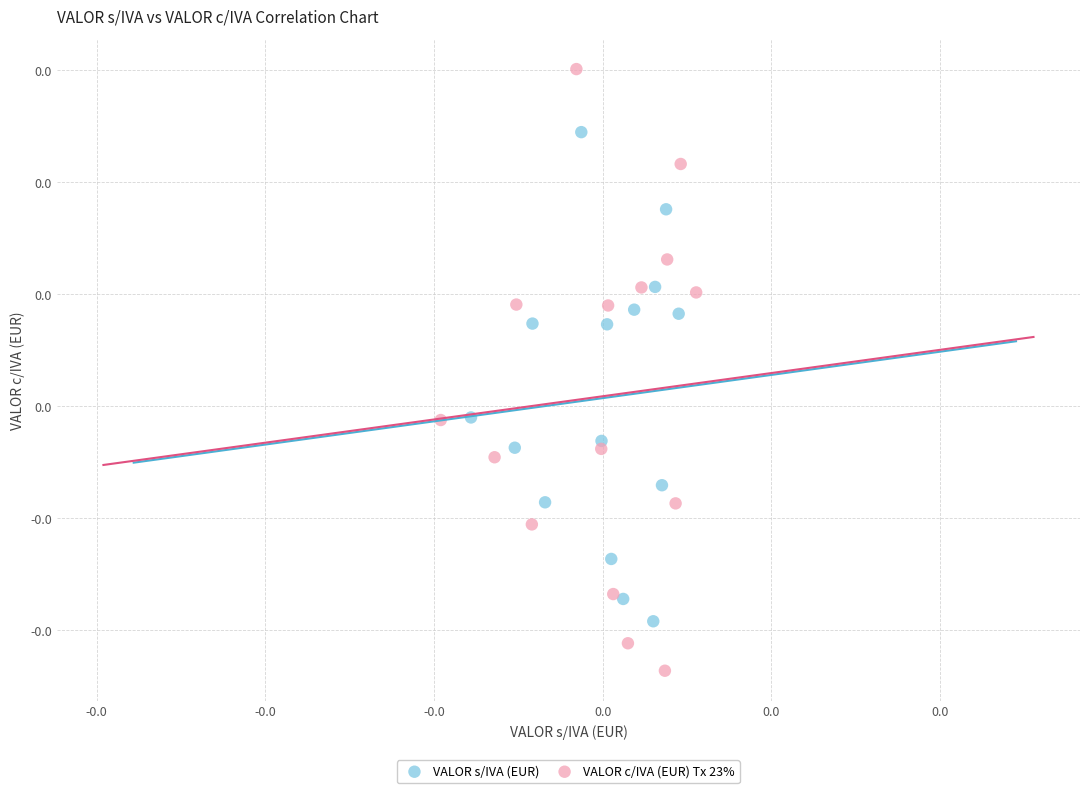

What are all the series names shown in the legend?

VALOR s/IVA (EUR), VALOR c/IVA (EUR) Tx 23%